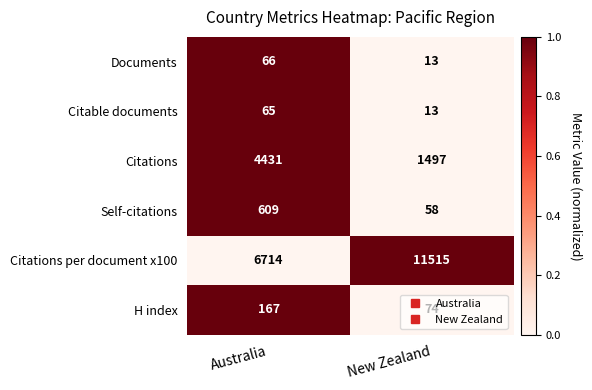

Read the Documents value at New Zealand, to the nearest 5.

15